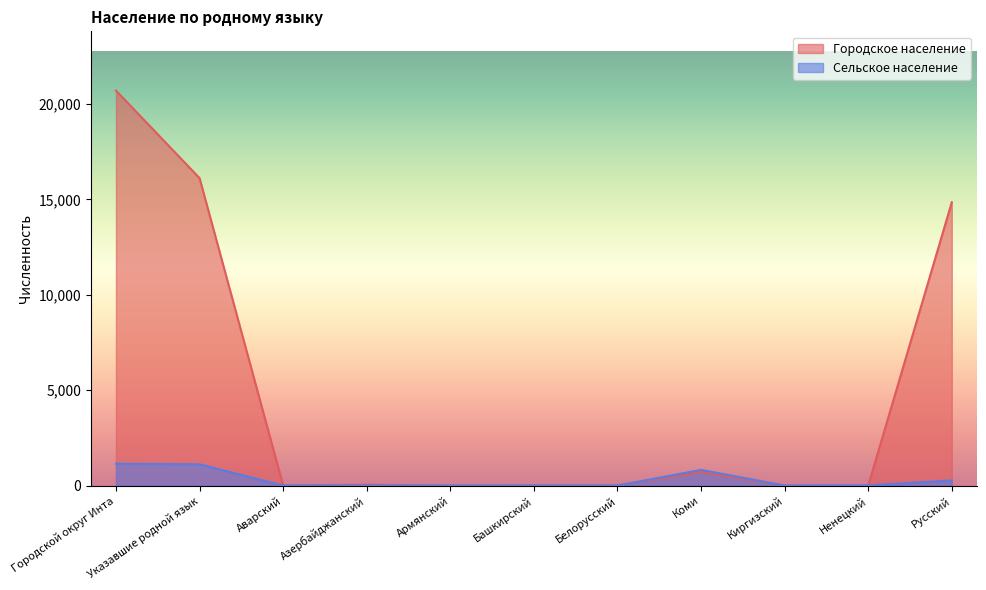

What is the sum of all Городское население values?

52487